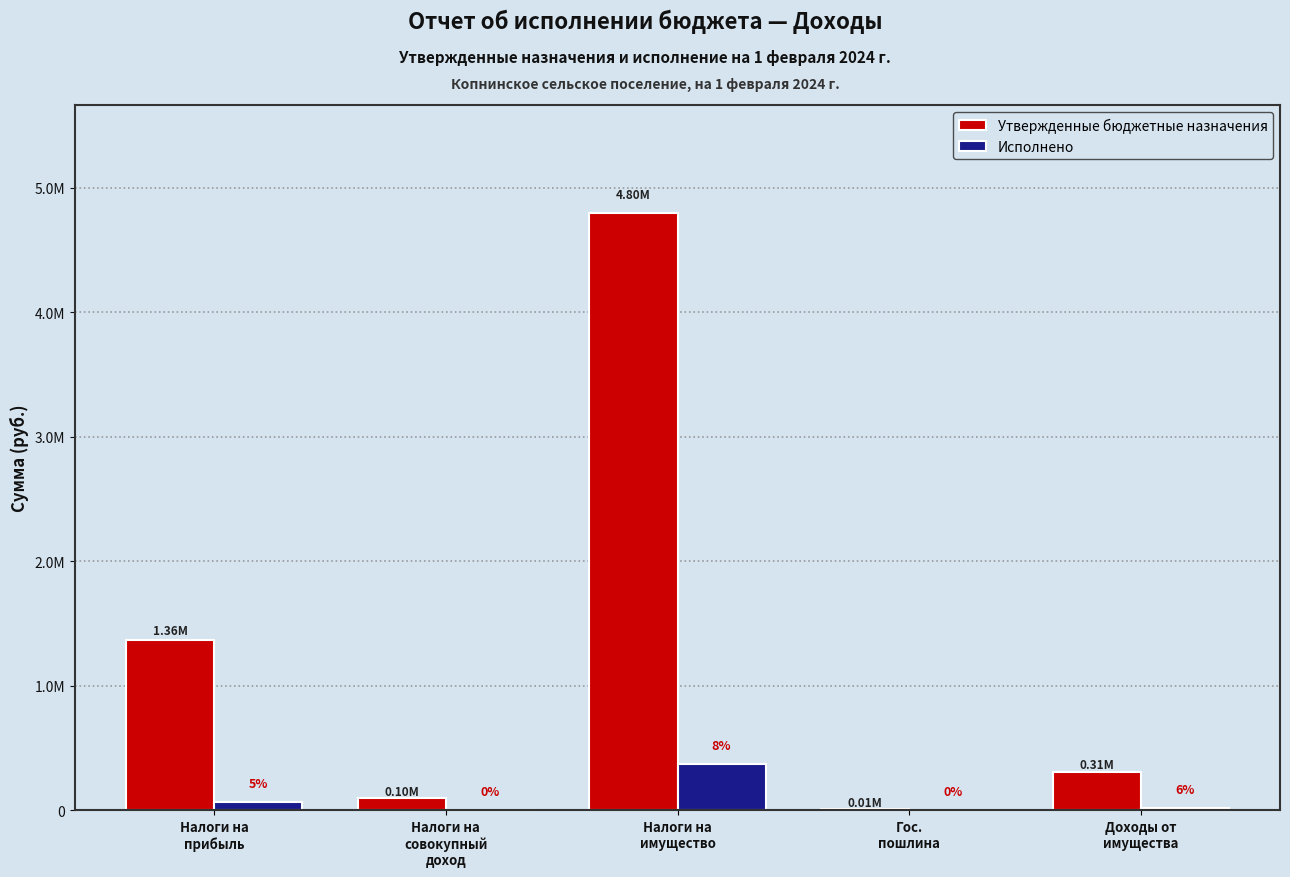

Is it true that Исполнено equals 374844.1 at Налоги на
имущество?

True